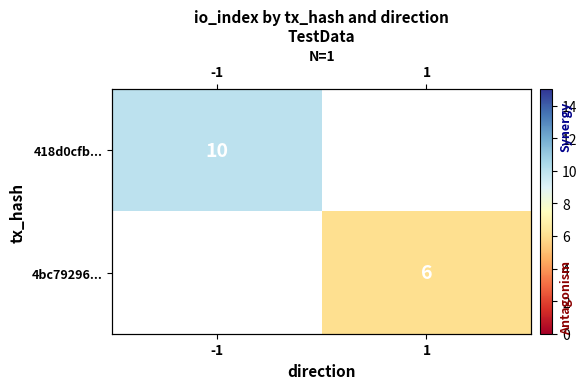

List the series in order of their peak value, highest first.

418d0cfb..., 4bc79296...